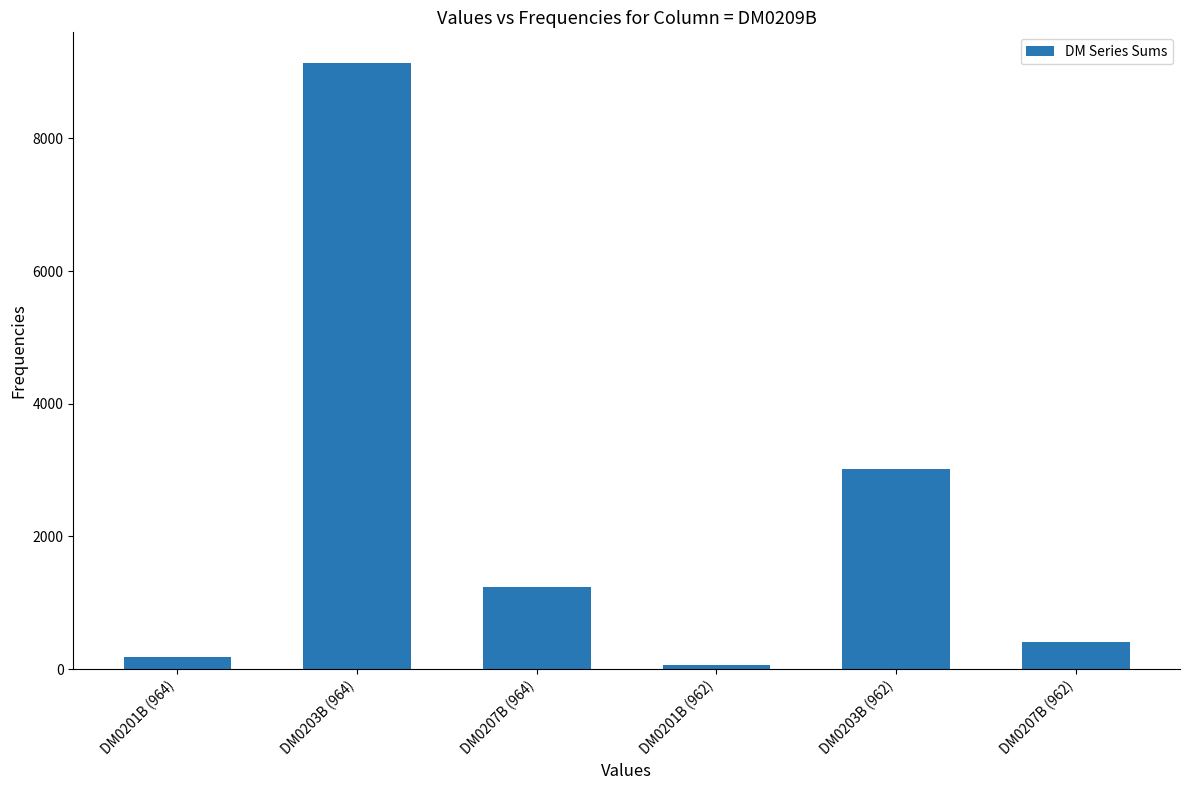

Reading right to left, extract all data points from this chart.

DM0207B (962)=406	DM0203B (962)=3010	DM0201B (962)=60	DM0207B (964)=1236	DM0203B (964)=9140	DM0201B (964)=180